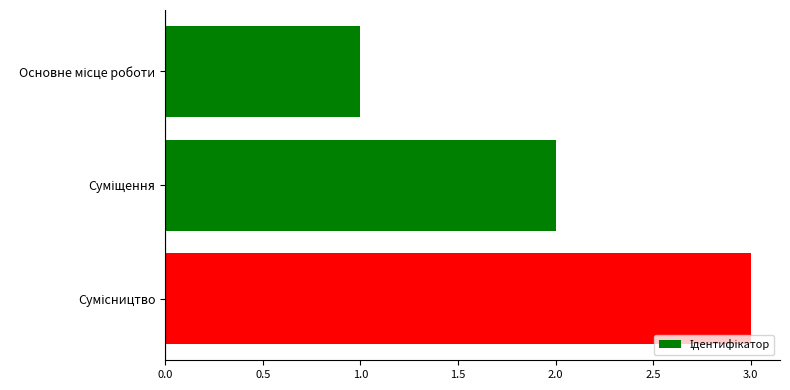

What is the greatest value displayed?

3